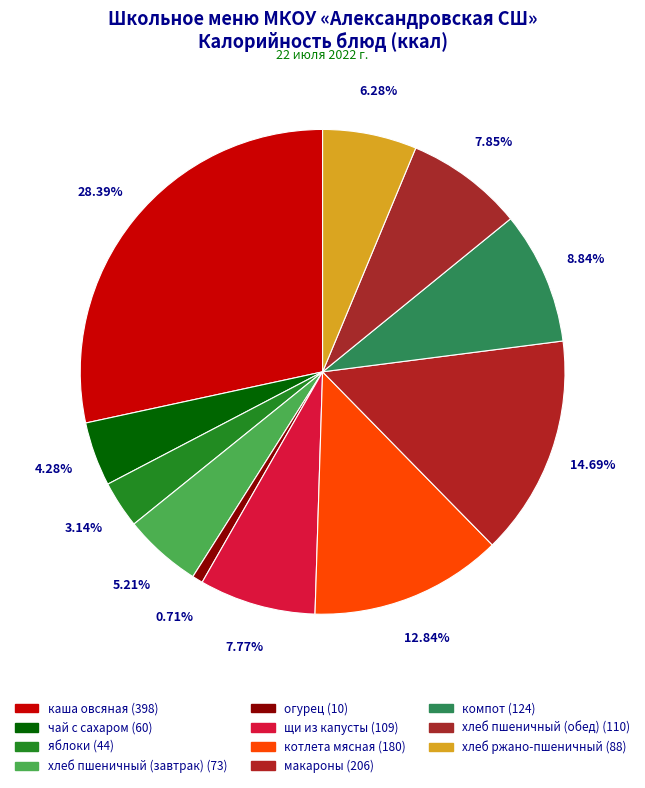

How many segments does this pie chart have?

11